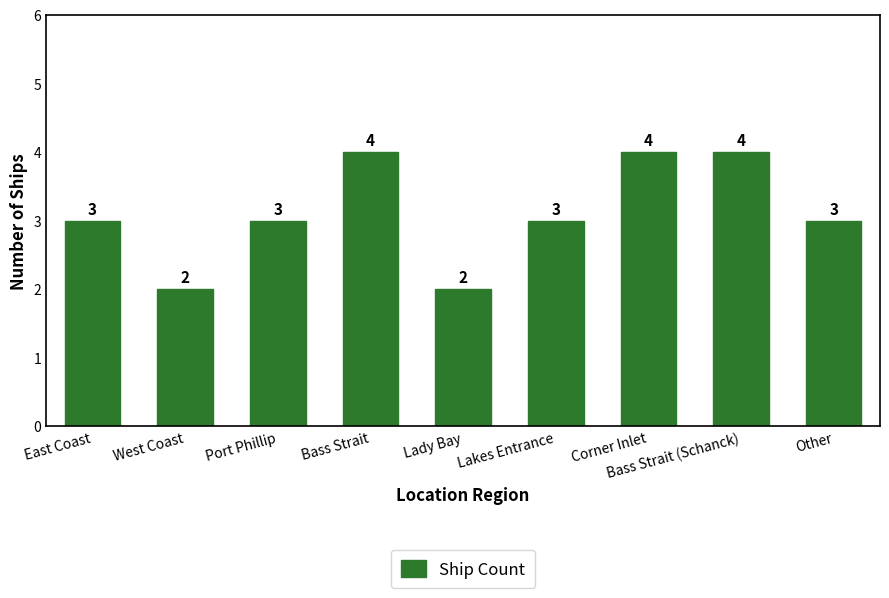

Does the chart contain stacked bars?

No